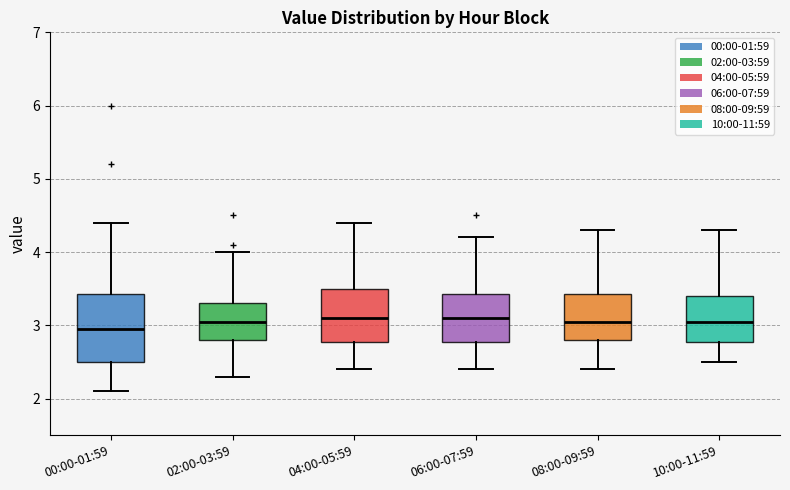

Reading left to right, transcribe this box plot: for each box, give where its median line is, the range the box spans, and where its two whiskers end, as read against the y-axis. The values are not printed on the chart, so give them approximately, as read against the axis.

00:00-01:59: median 3.0, box 2.5 to 3.4, whiskers 2.1 to 4.4
02:00-03:59: median 3.1, box 2.8 to 3.3, whiskers 2.3 to 4.0
04:00-05:59: median 3.1, box 2.8 to 3.5, whiskers 2.4 to 4.4
06:00-07:59: median 3.1, box 2.8 to 3.4, whiskers 2.4 to 4.2
08:00-09:59: median 3.1, box 2.8 to 3.4, whiskers 2.4 to 4.3
10:00-11:59: median 3.1, box 2.8 to 3.4, whiskers 2.5 to 4.3